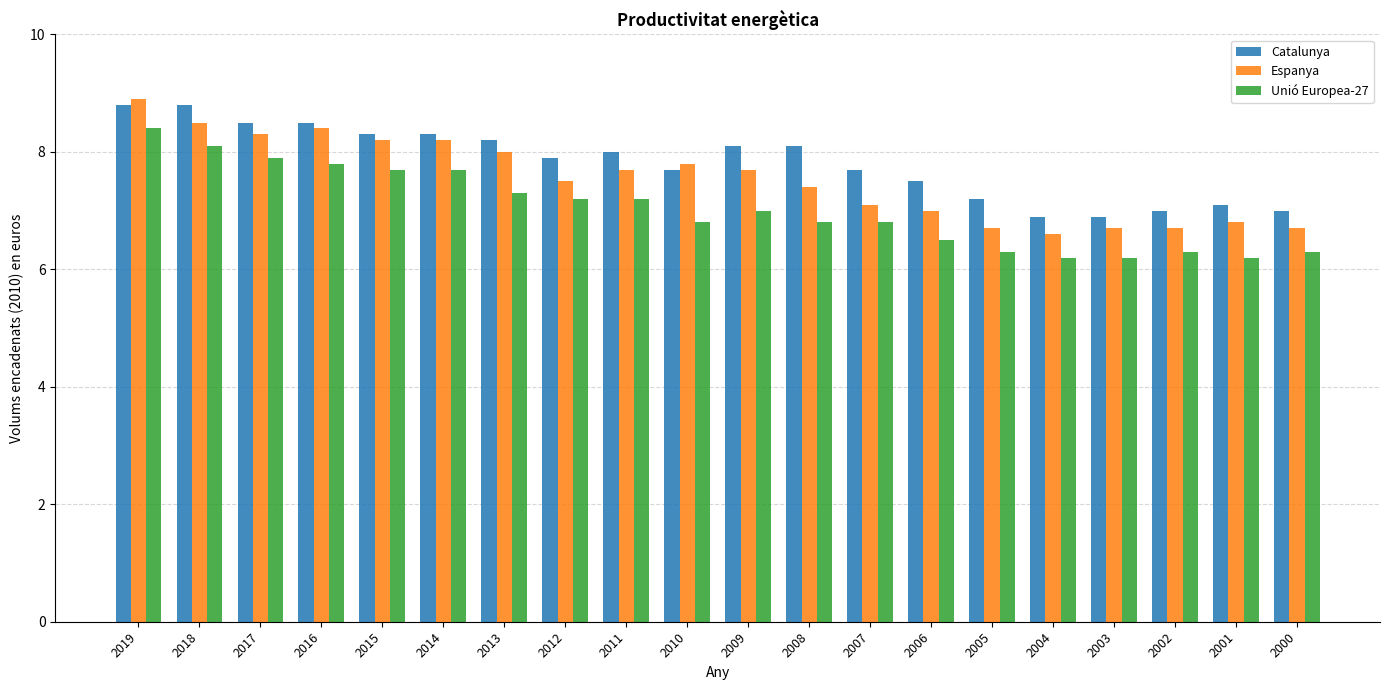

Is it true that Espanya equals 7.8 at 2010?

True